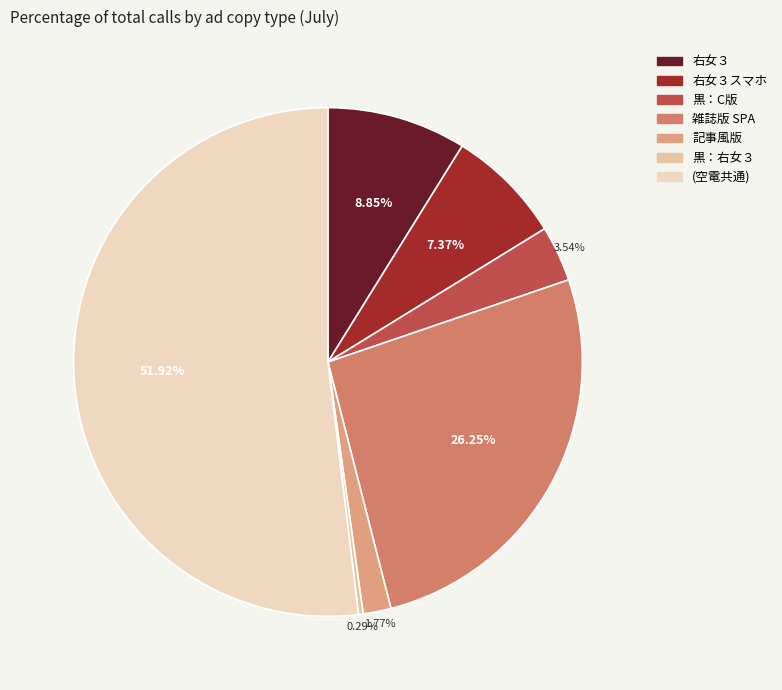

How many slices are in this pie chart?

7